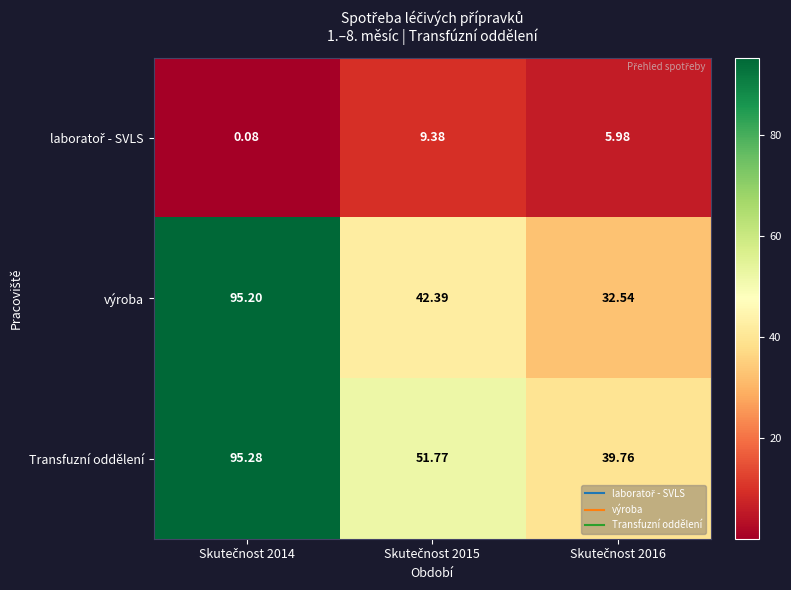

Which series has the widest spread of values?

výroba